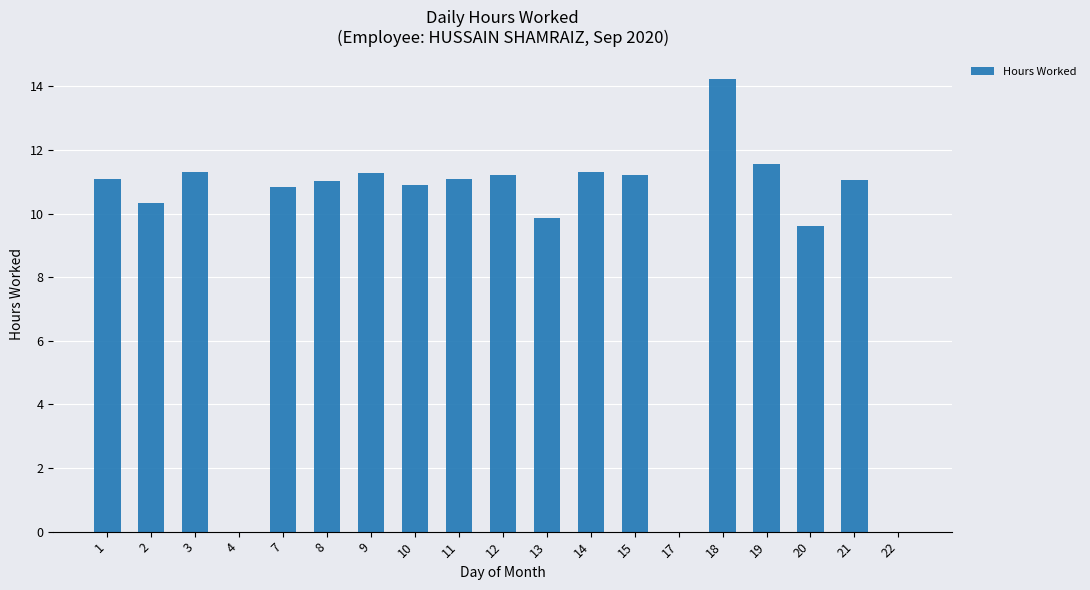

Are the bars horizontal?

No